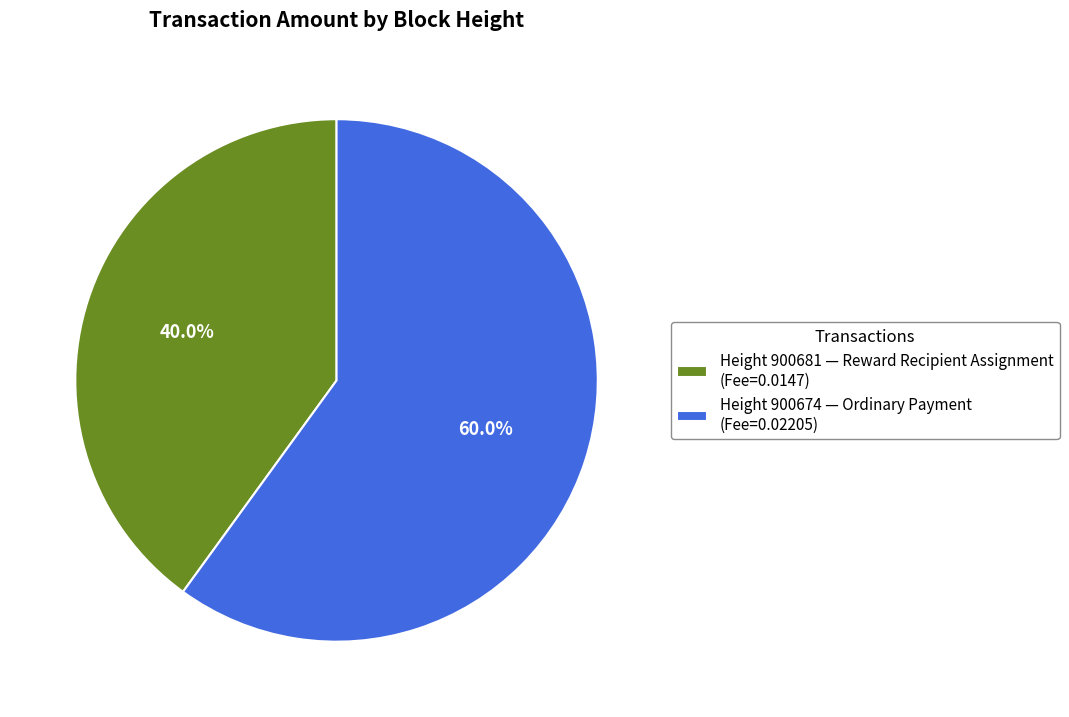

Does any single category account for the majority?

Yes